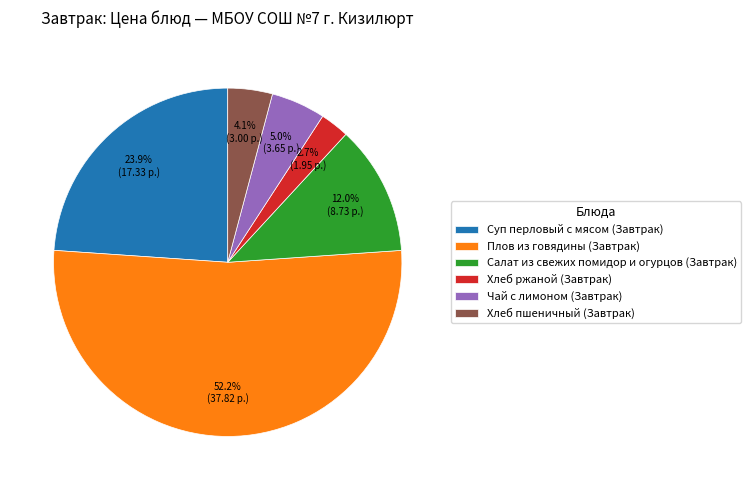

Between Хлеб пшеничный (Завтрак) and Плов из говядины (Завтрак), which is larger?

Плов из говядины (Завтрак)